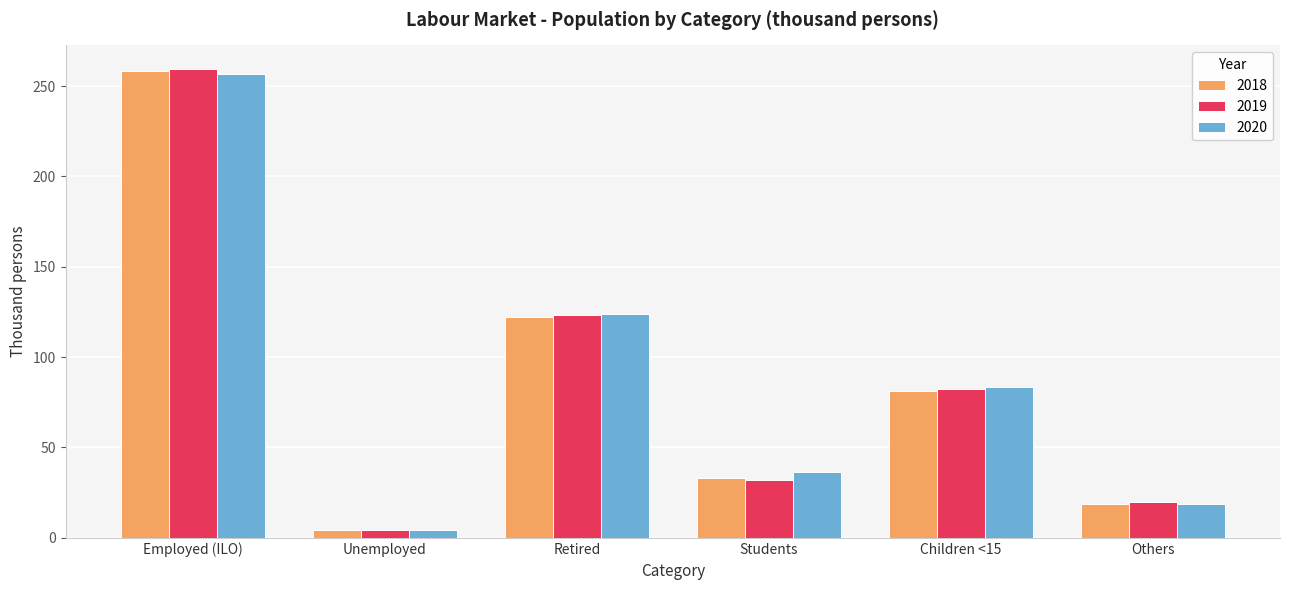

Reading left to right, list all the values displayed in this chart.

2018: Employed (ILO)=258.6	Unemployed=4.5	Retired=122.3	Students=33.0	Children <15=81.5	Others=18.9
2019: Employed (ILO)=259.6	Unemployed=4.2	Retired=123.2	Students=31.9	Children <15=82.4	Others=19.6
2020: Employed (ILO)=256.7	Unemployed=4.2	Retired=123.8	Students=36.5	Children <15=83.2	Others=18.5